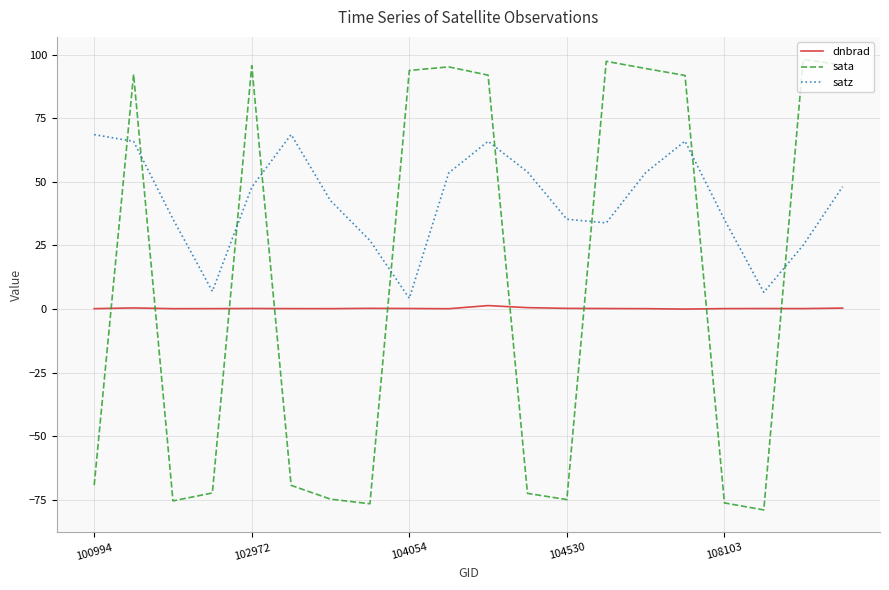

Rank the series by their average value, from lowest to highest.

dnbrad, sata, satz